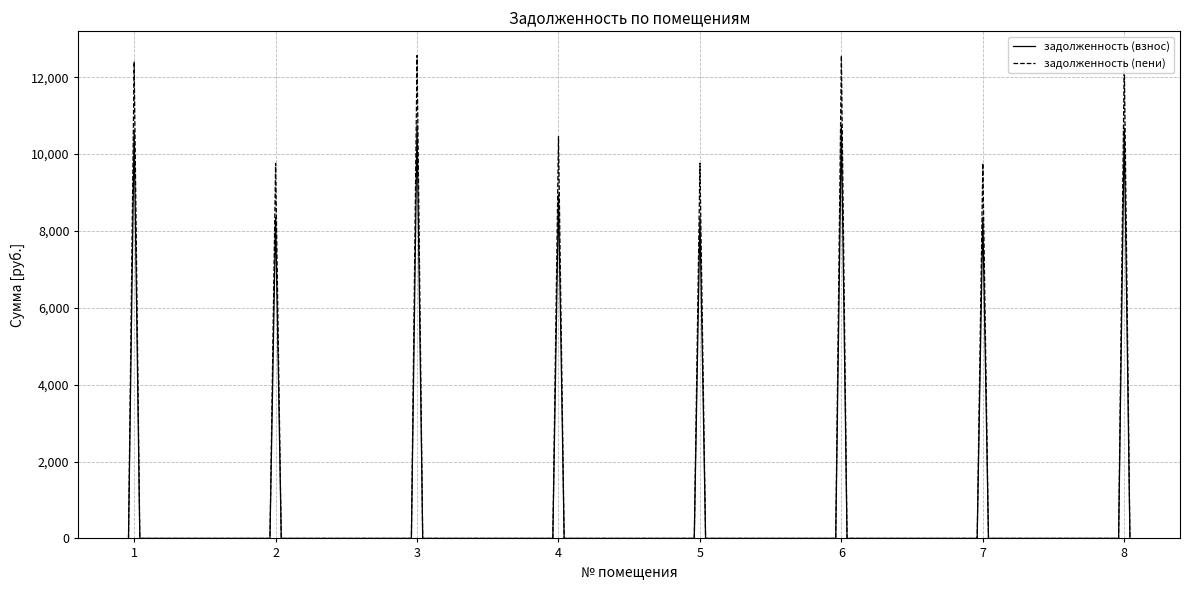

List the series in order of their overall mean, lowest first.

задолженность (взнос), задолженность (пени)